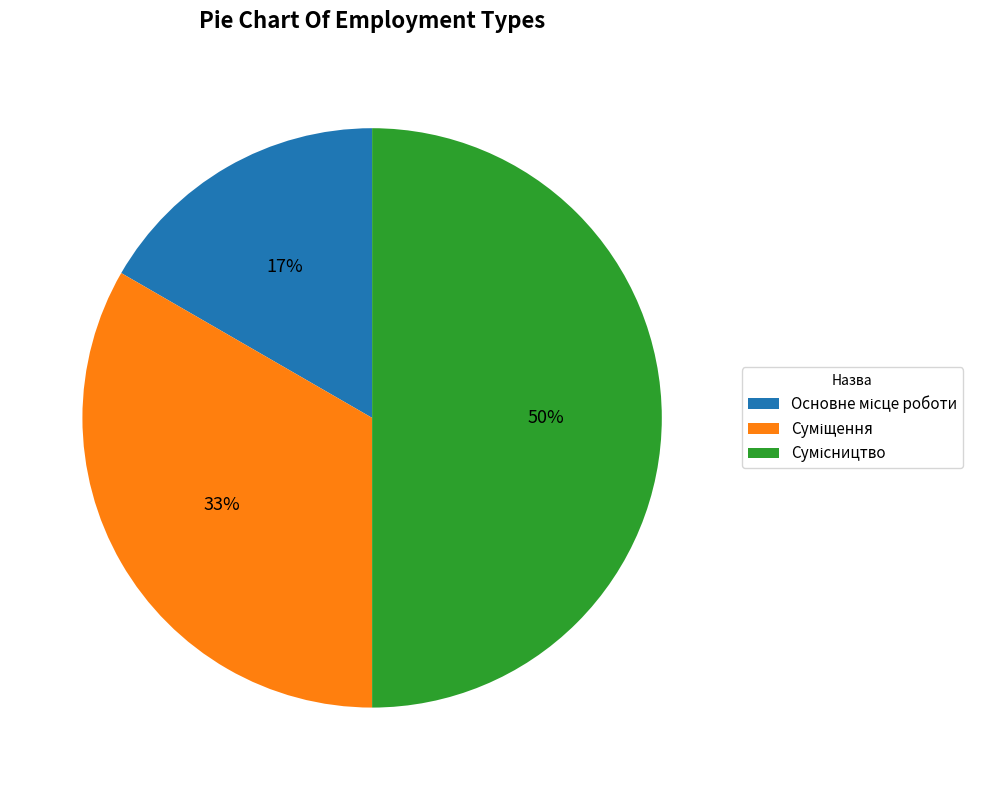

How many segments does this pie chart have?

3